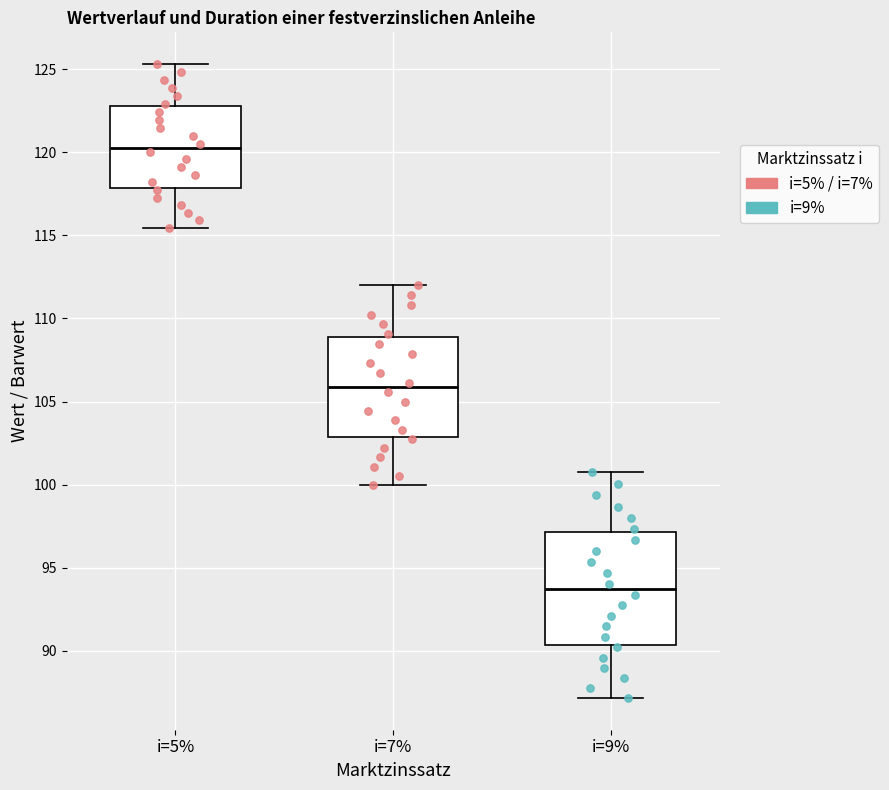

Comparing the boxes themselves (not the whiskers), which one is the tallest?

i=9%